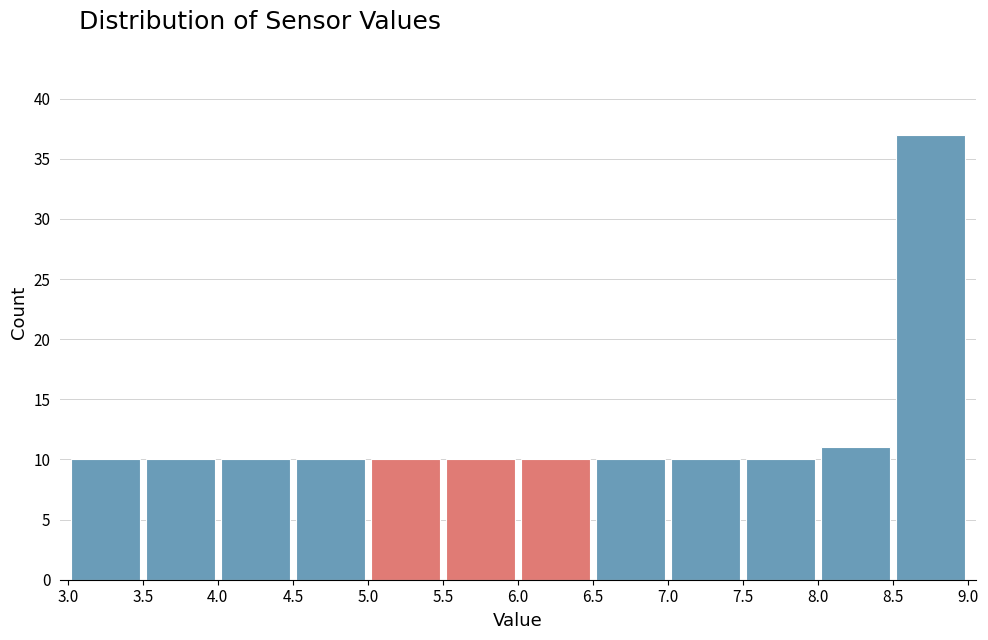

Over which range of the x-axis is the bar tallest?

8.5 to 9.0